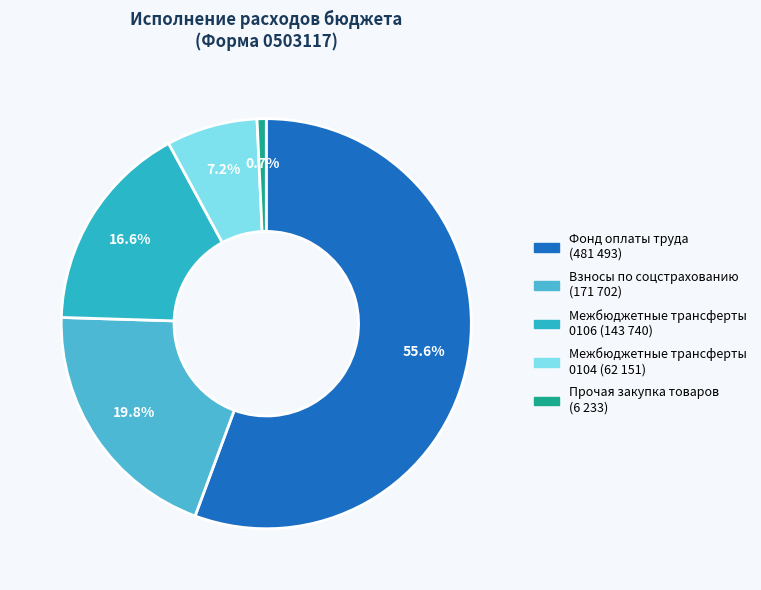

Count the number of slices in the pie.

5